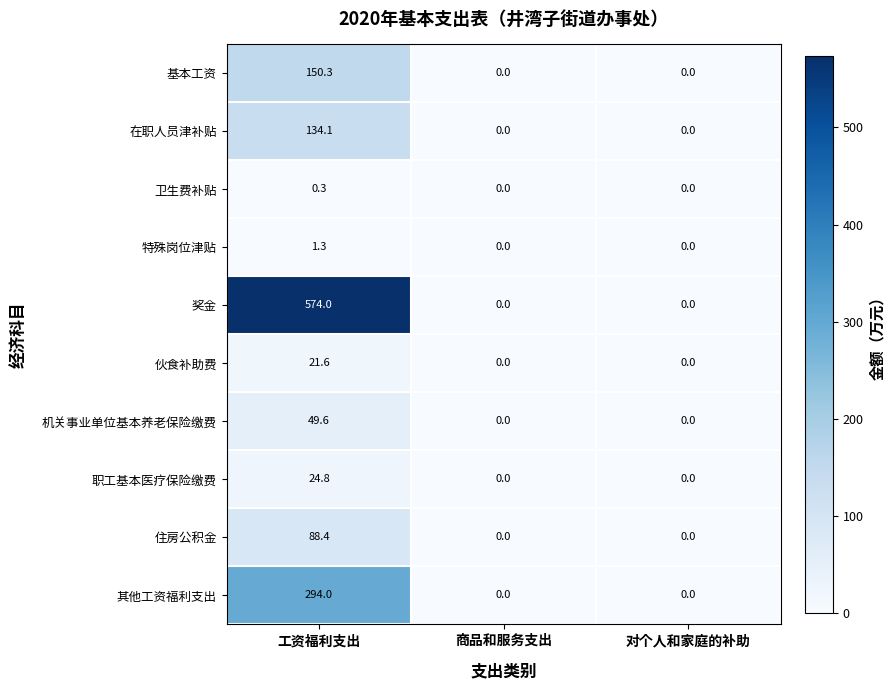

Which series has the largest total across all categories?

奖金